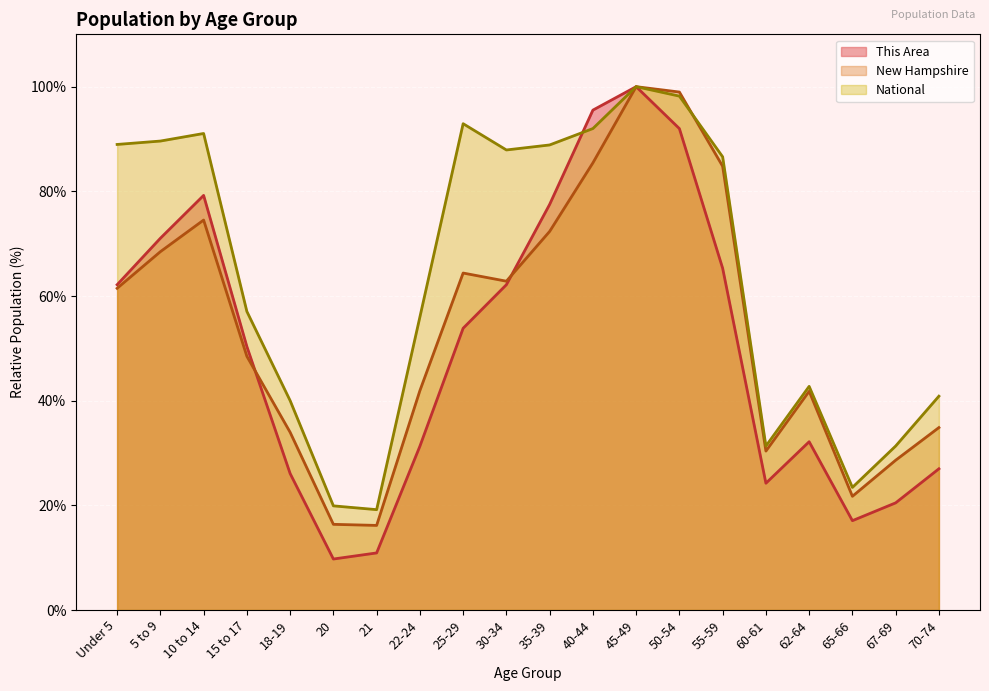

What is the smallest value displayed?

9.7